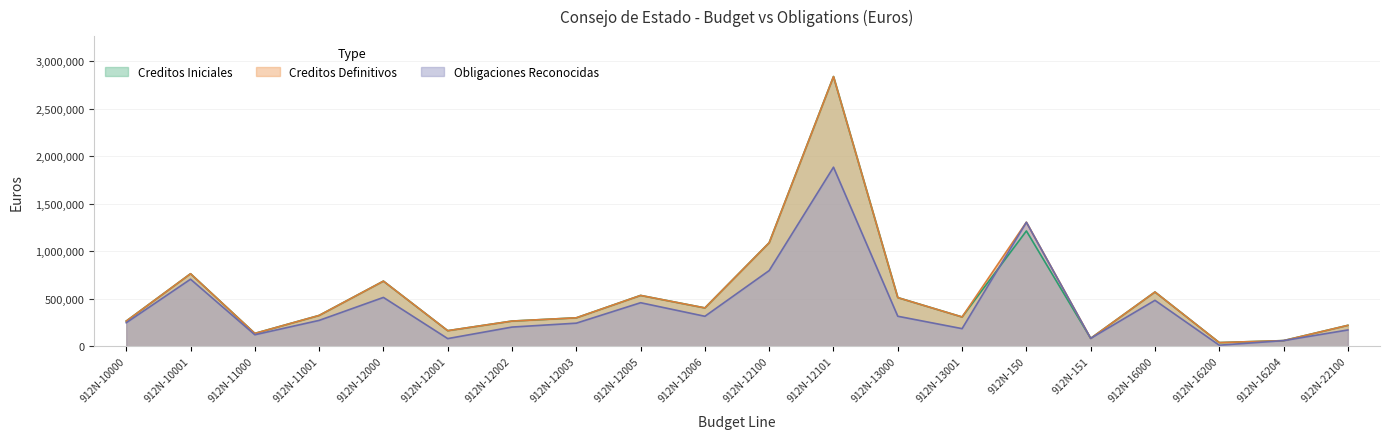

How many data points in Creditos Definitivos are less than 324110?

10